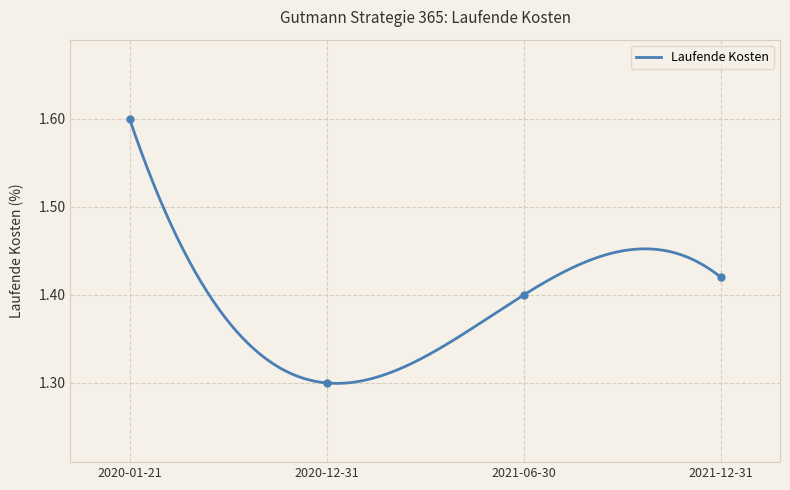

What position from the right is 2020-12-31?

3